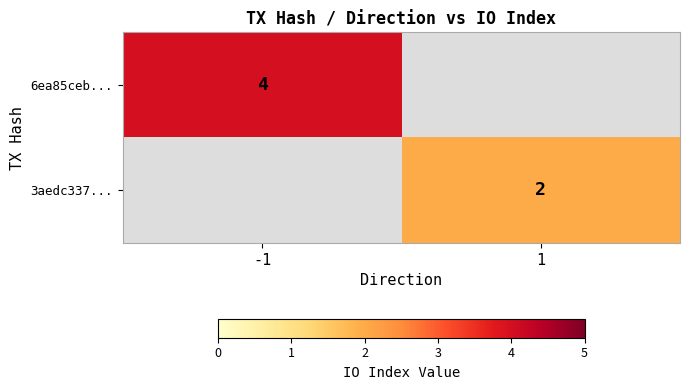

What is the smallest value displayed?

2.0